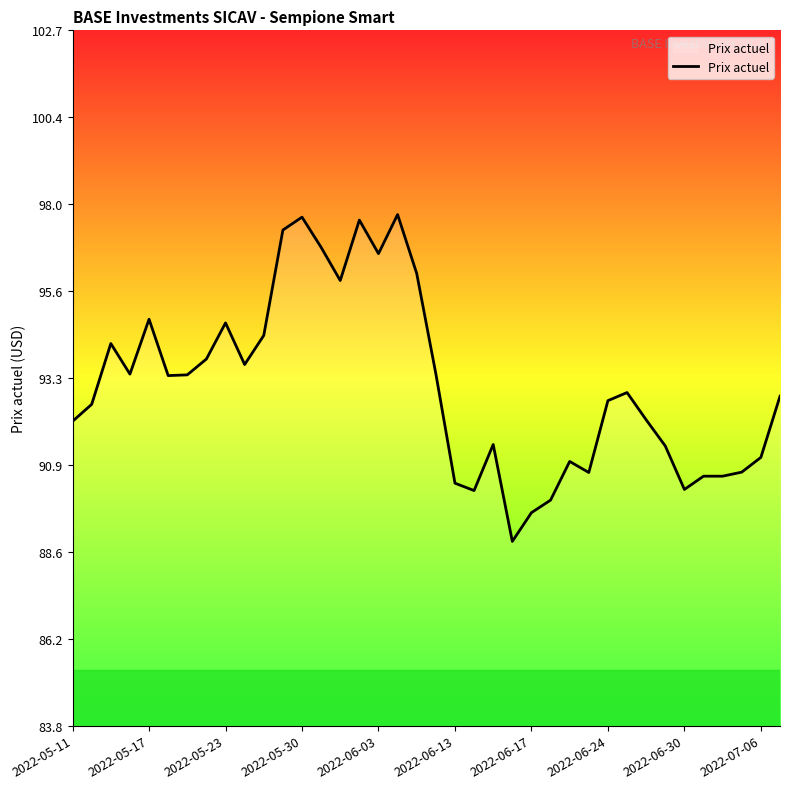

What is the smallest value displayed?

88.8